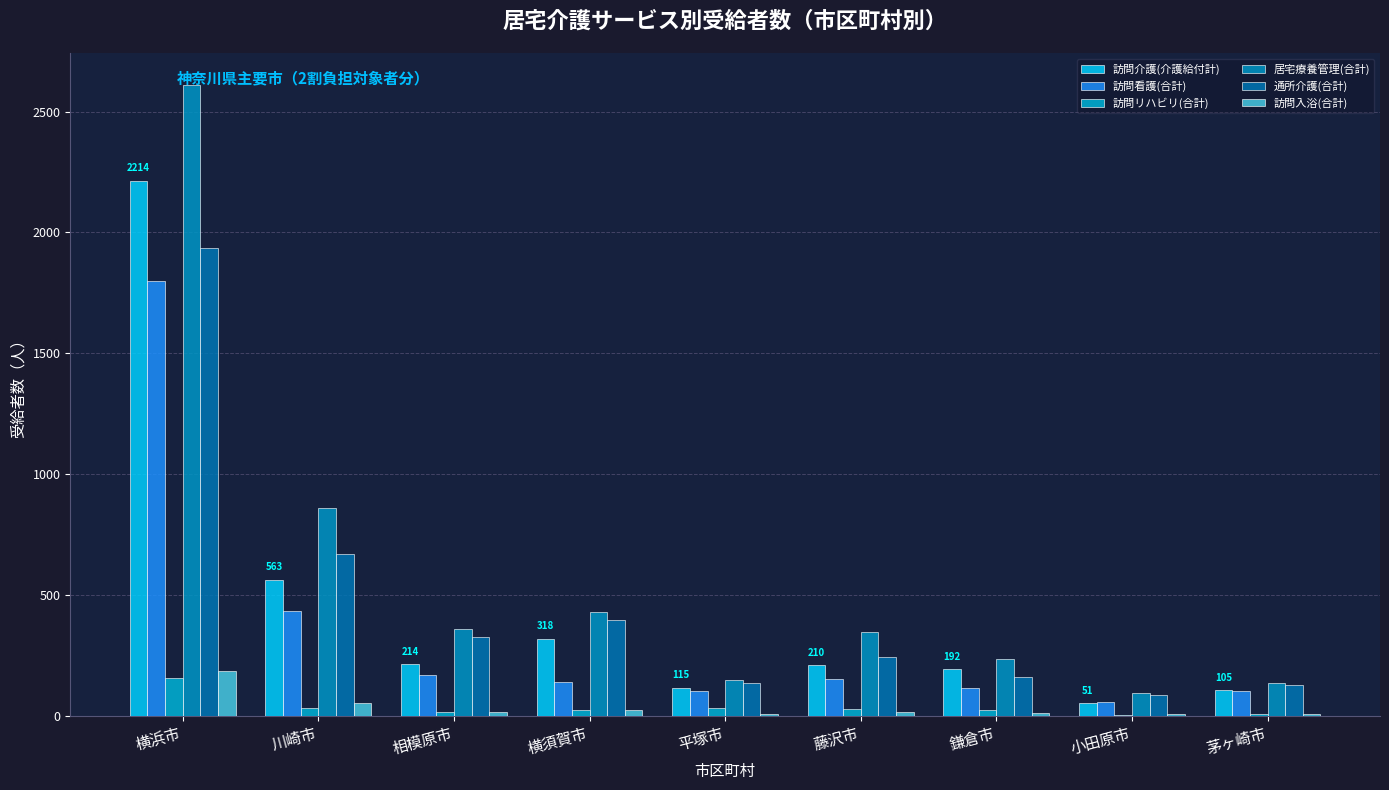

Reading left to right, what are all the values shown in this chart?

訪問介護(介護給付計): 2214	563	214	318	115	210	192	51	105
訪問看護(合計): 1799	434	166	139	100	153	115	57	102
訪問リハビリ(合計): 156	33	16	24	30	29	23	4	7
居宅療養管理(合計): 2612	858	357	430	145	344	236	94	135
通所介護(合計): 1937	668	327	394	133	241	160	83	125
訪問入浴(合計): 186	50	13	22	8	16	9	7	7